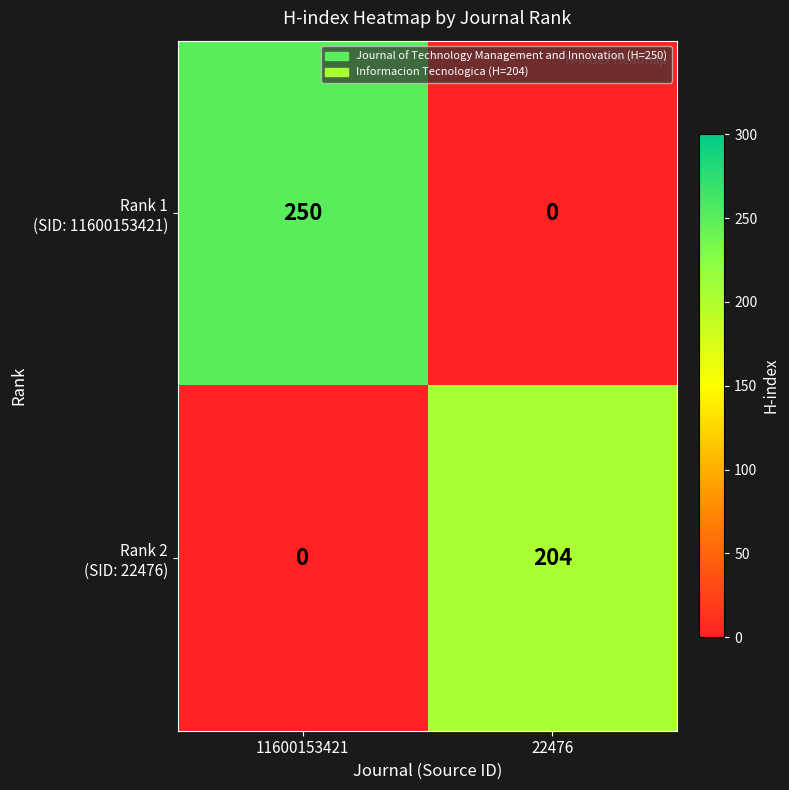

What is the difference between the highest and lowest values at 11600153421?

250